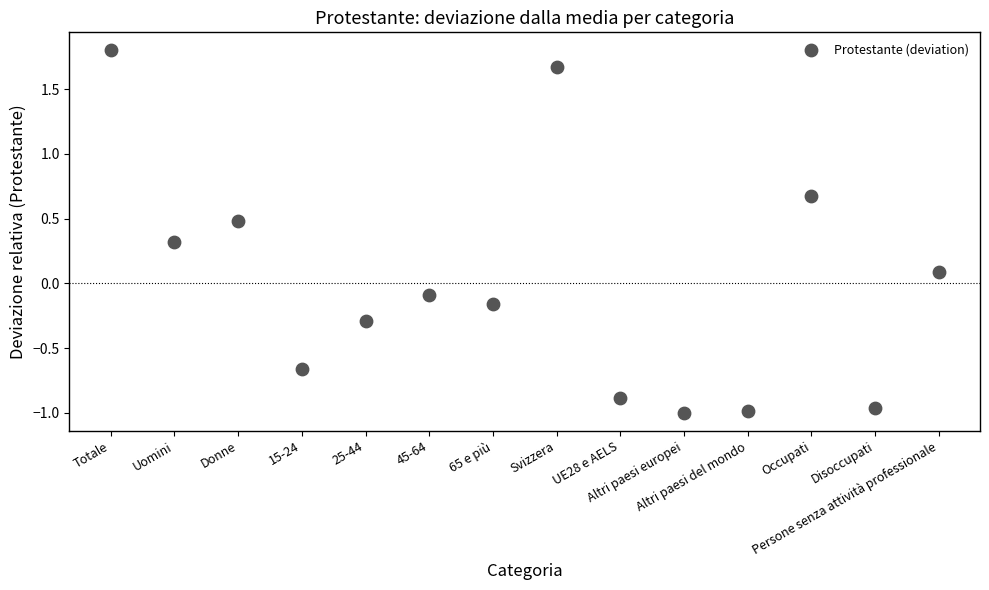

What is the range of Y values (max minus min)?

2.8